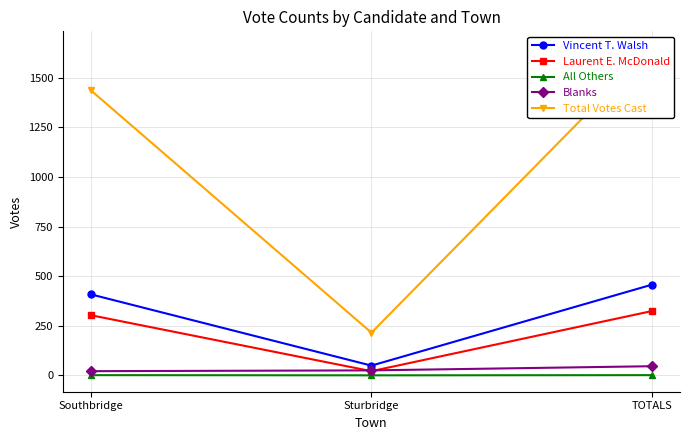

The value of Blanks at TOTALS is 16. True or false?

False